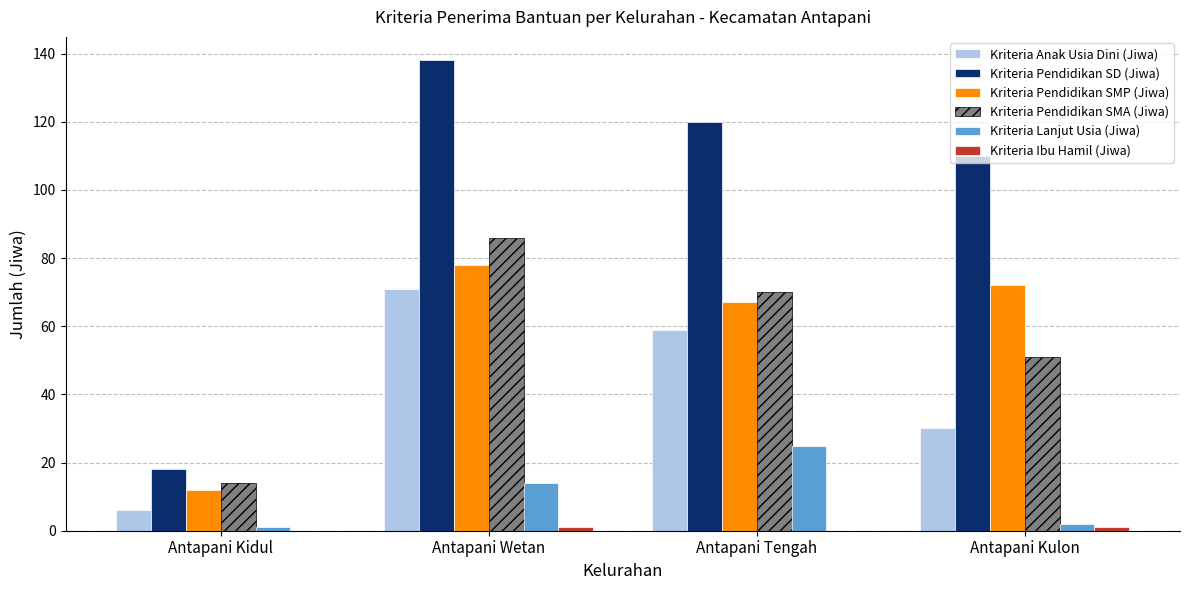

The Kriteria Anak Usia Dini (Jiwa) series shows 6 at Antapani Kidul. True or false?

True